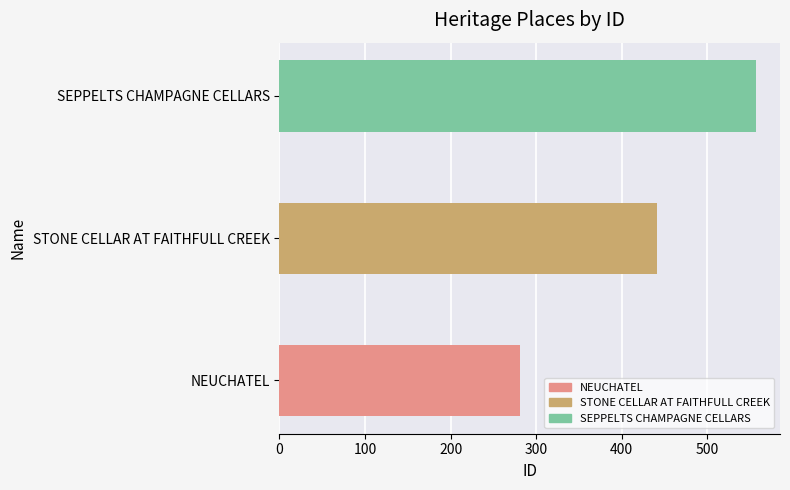

What is the average value?

426